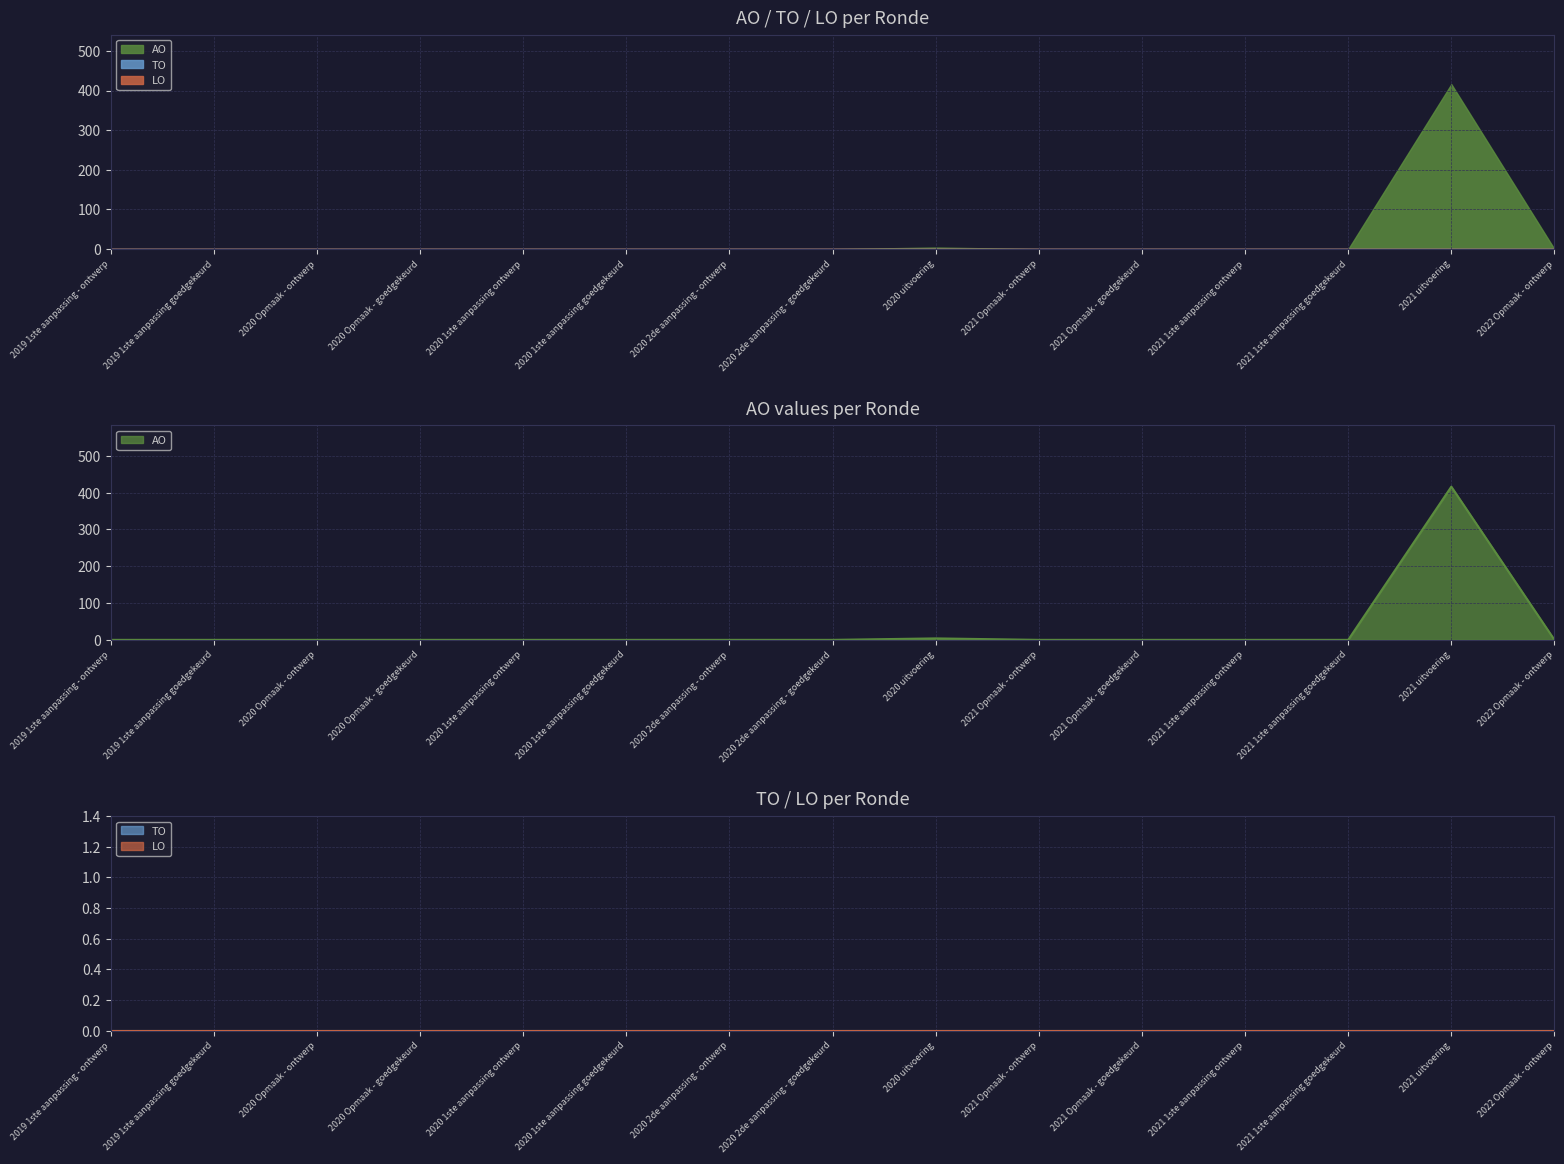

True or false: LO has more than 0 interior local peaks.

False